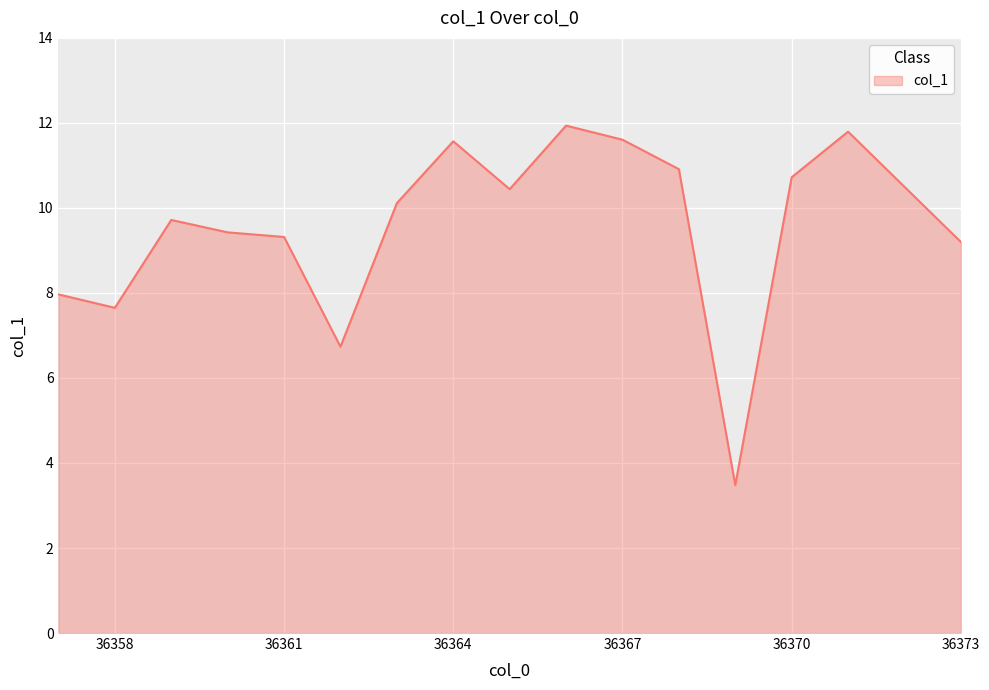

Does the chart display data point markers on the line(s)?

No